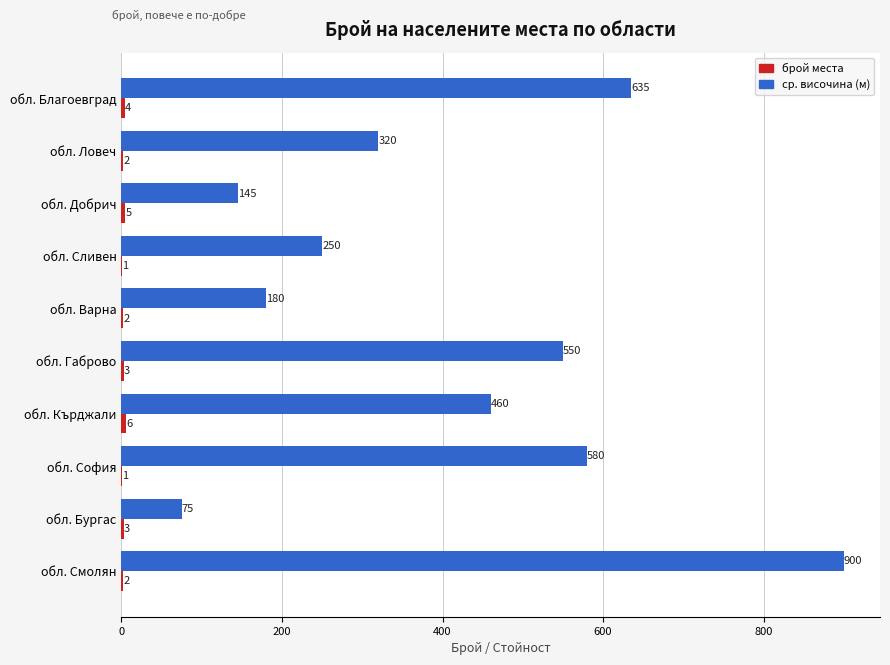

Which series changed the most between обл. Сливен and обл. Габрово?

ср. височина (м)